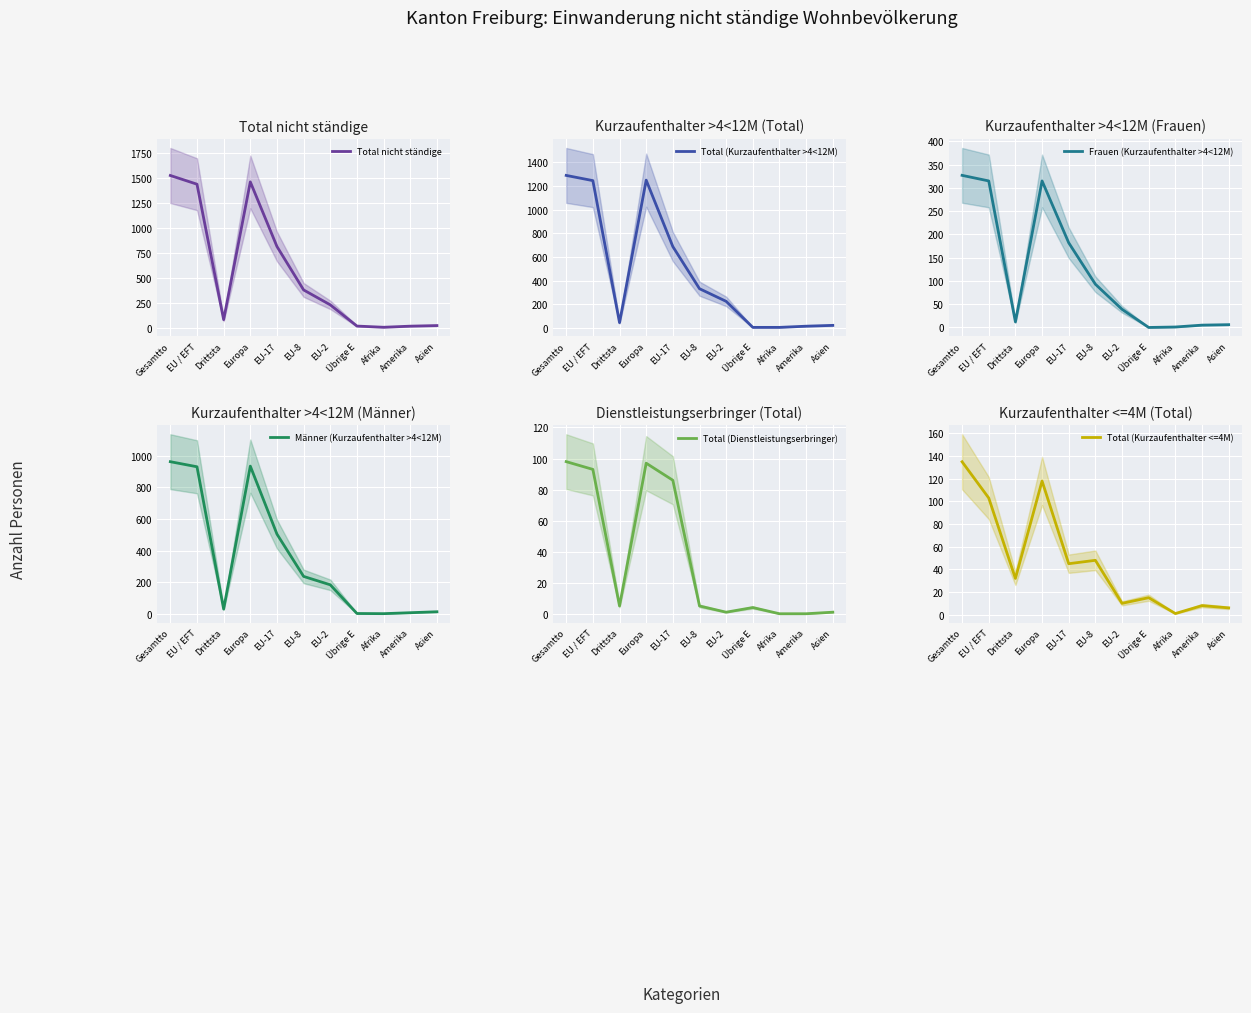

True or false: Total (Dienstleistungserbringer) has a value of 34 at EU-17.

False